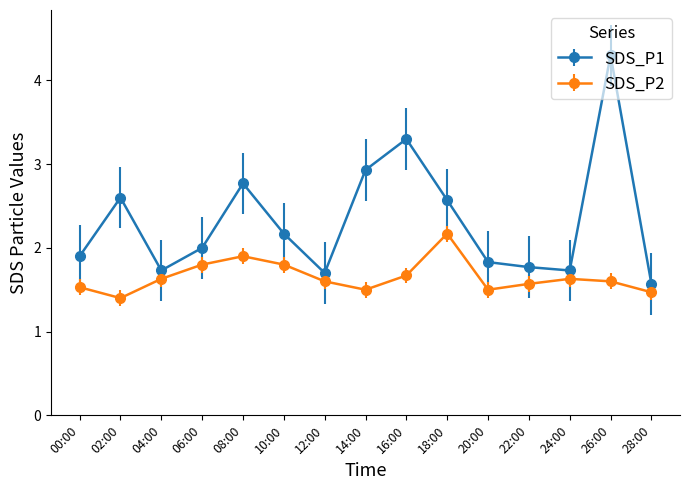

Between 04:00 and 18:00, which series saw the biggest shift?

SDS_P1